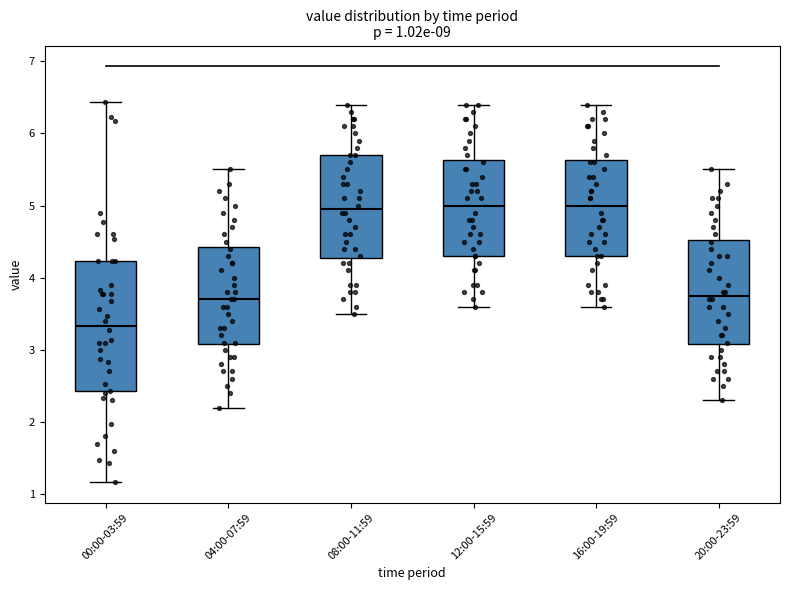

Comparing the boxes themselves (not the whiskers), which one is the tallest?

00:00-03:59